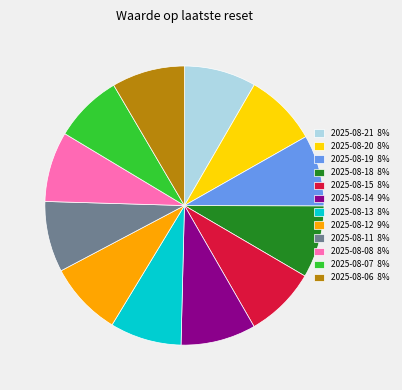

Do 2025-08-15 8% and 2025-08-12 9% together represent more than half of the pie?

No